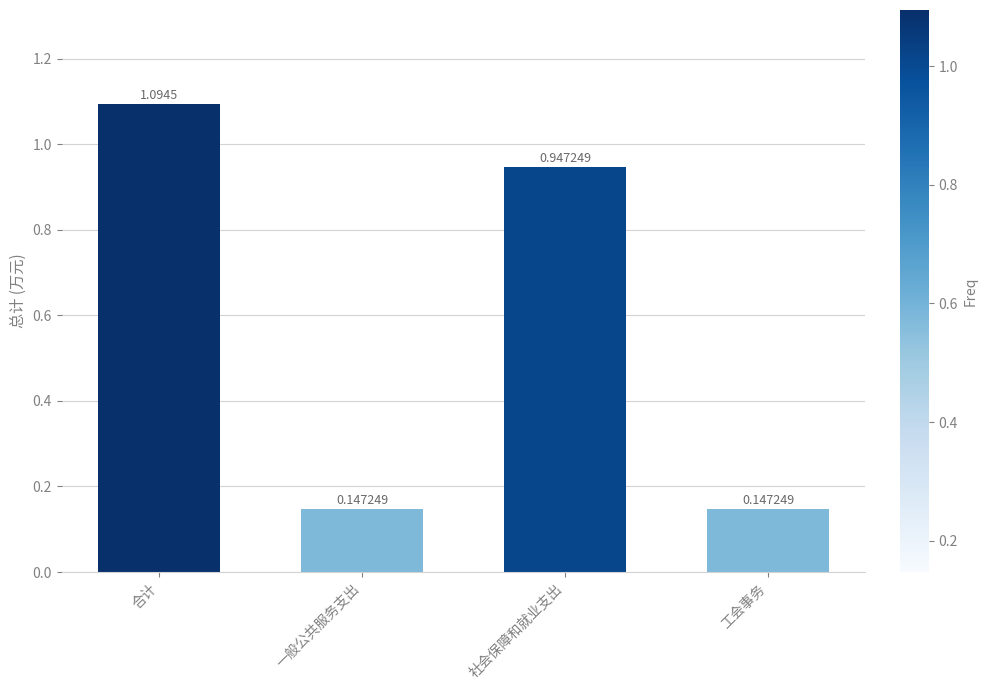

Is it true that the value at 一般公共服务支出 is 0.2?

False